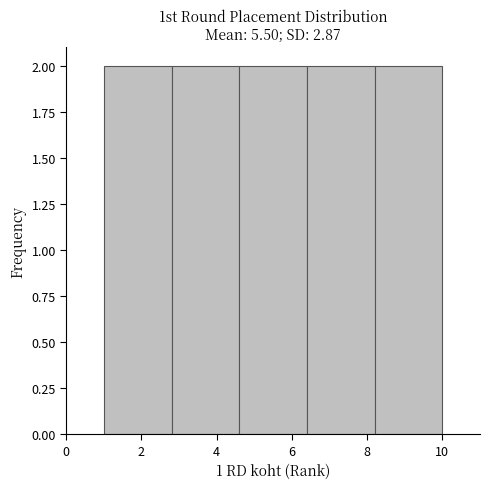

What is the height of the bar covering 4.6 to 6.4 on the x-axis? The values are not printed on the chart, so give them approximately, as read against the axis.

2